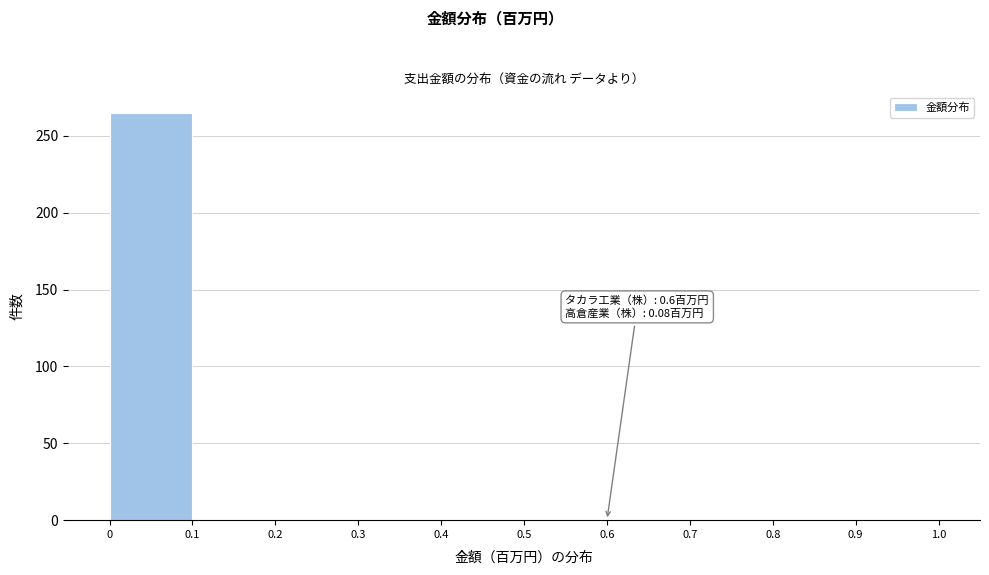

Over which range of the x-axis is the bar tallest?

0 to 0.1